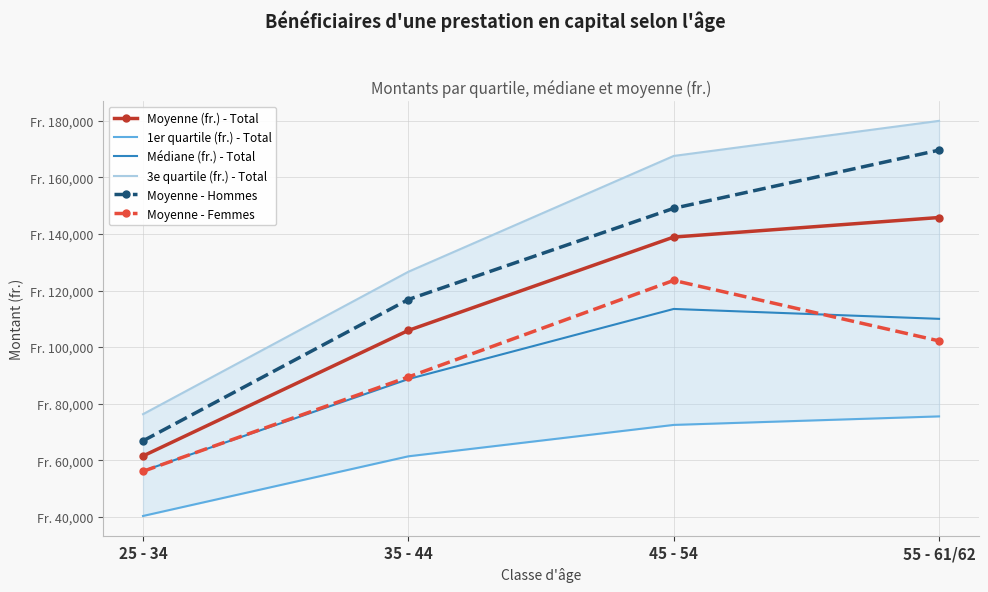

What is the difference between the Moyenne - Femmes values at 35 - 44 and 45 - 54?

34151.2